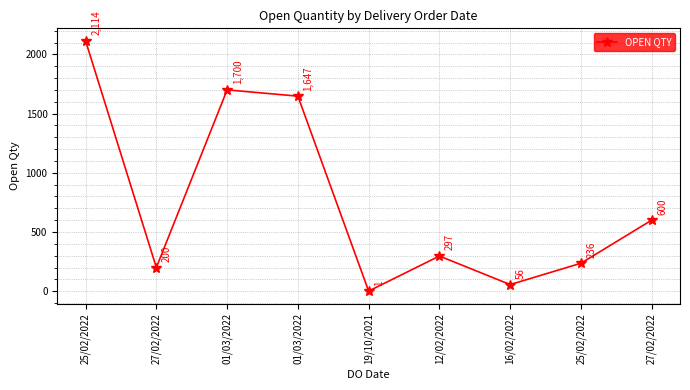

Where does the data first go above 297?

25/02/2022